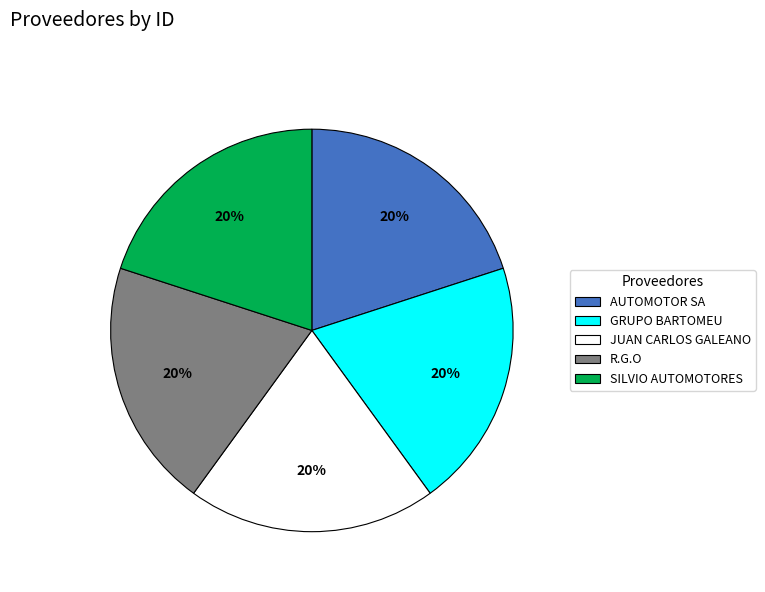

Approximately how many times larger is the value at AUTOMOTOR SA compared to R.G.O?

1.0